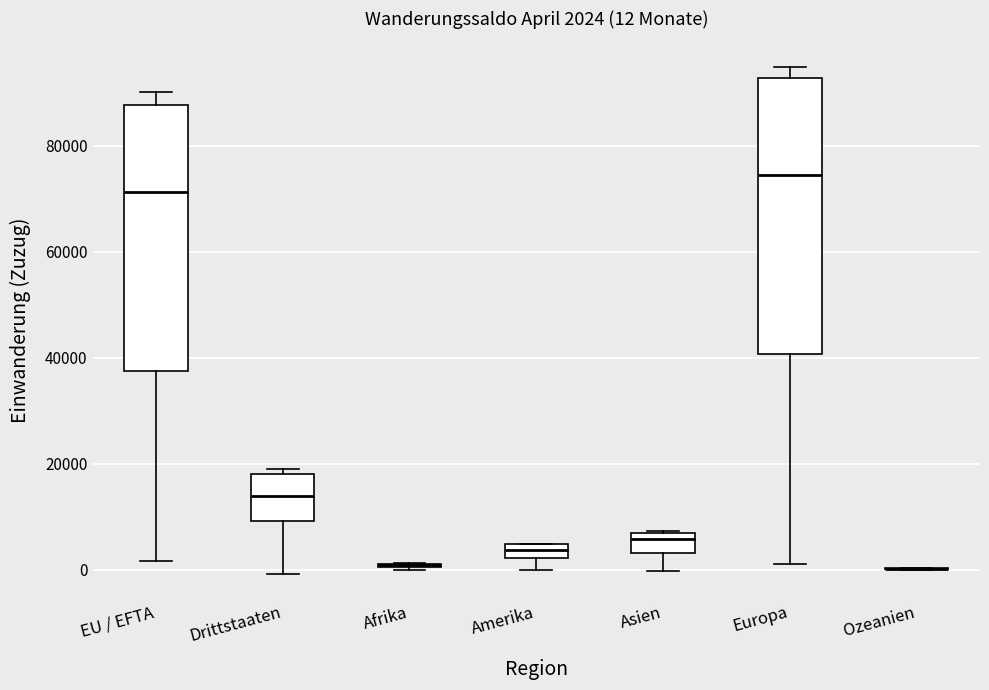

Comparing the boxes themselves (not the whiskers), which one is the tallest?

Europa